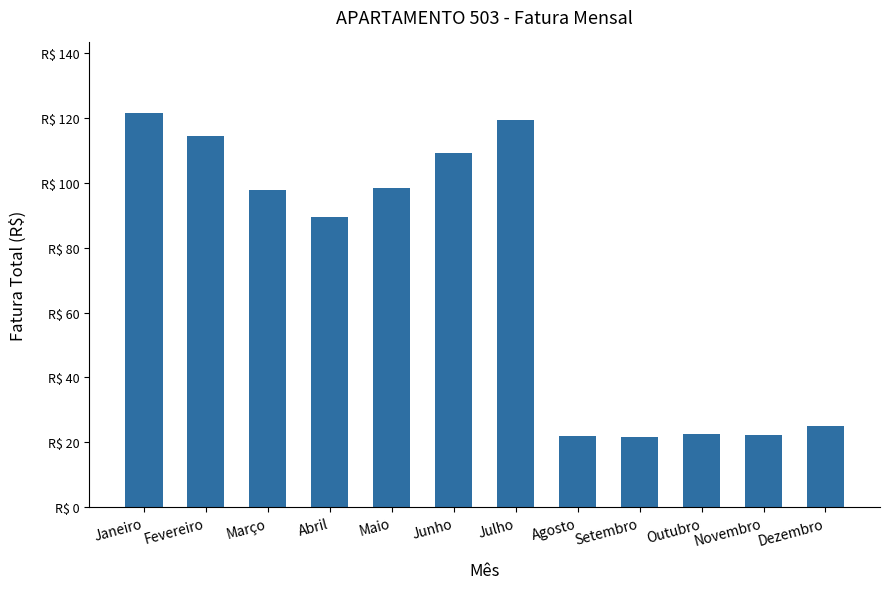

What is the average value?

72.0